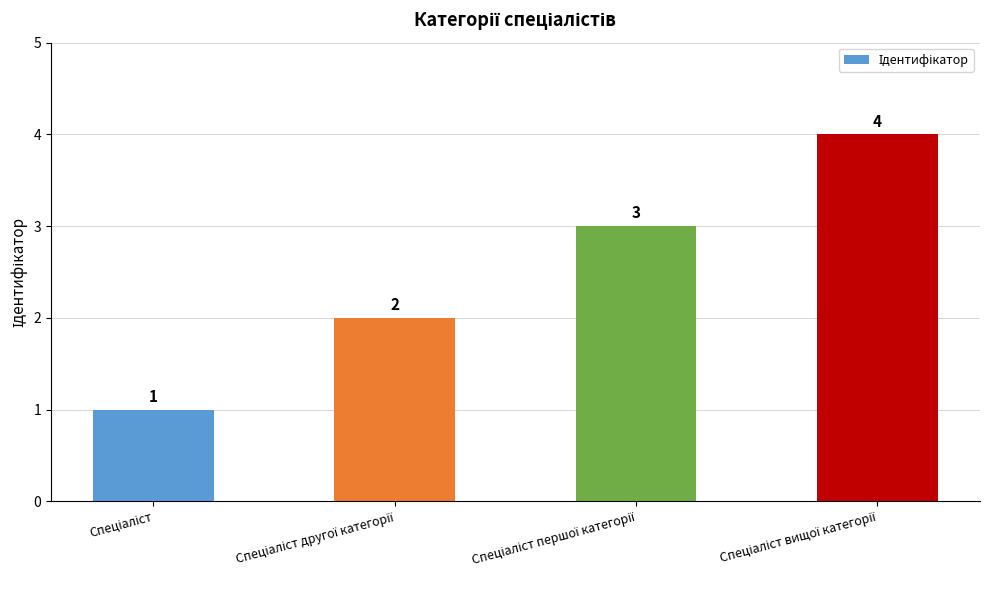

How many values are between 2 and 4?

3